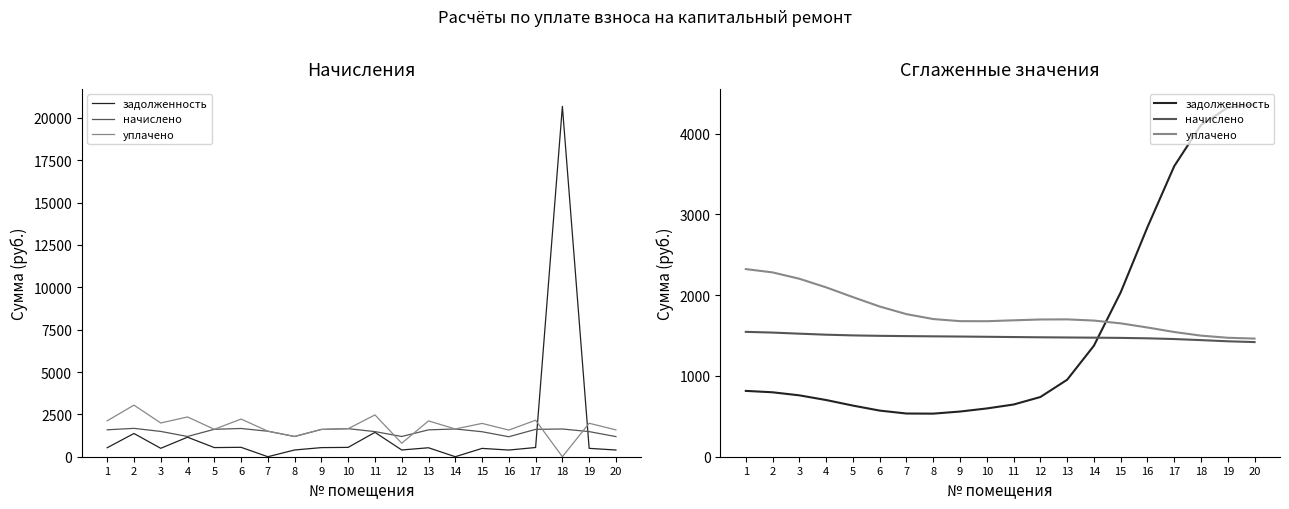

What is the value of the задолженность point at the 3rd from the left?

760.1